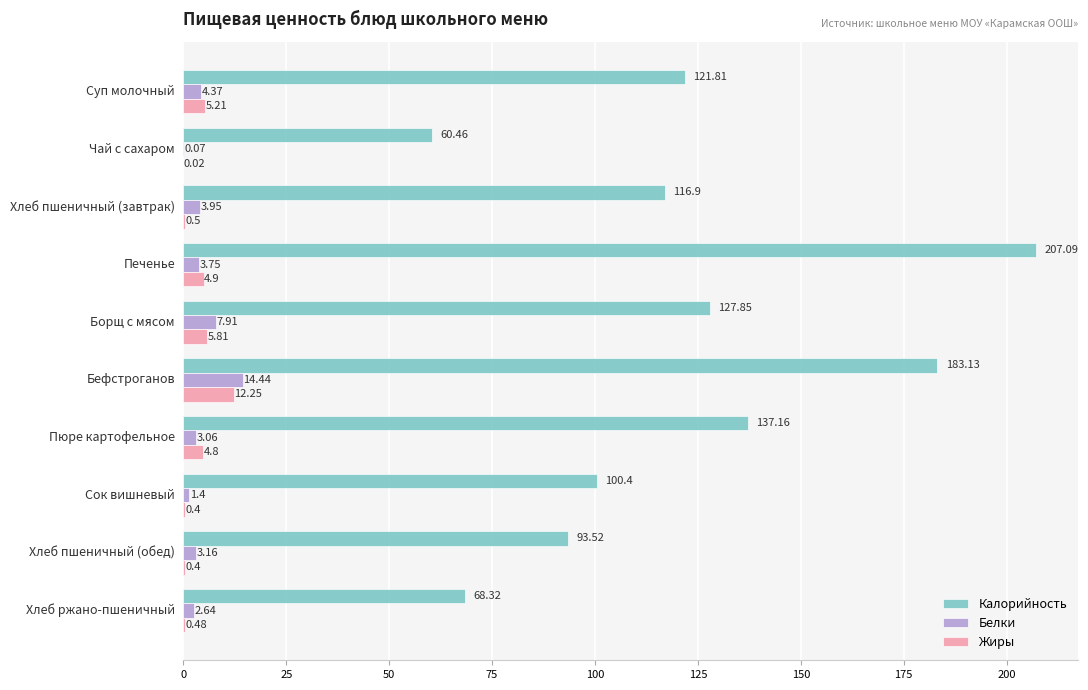

What is the total value across all series at Печенье?

215.7